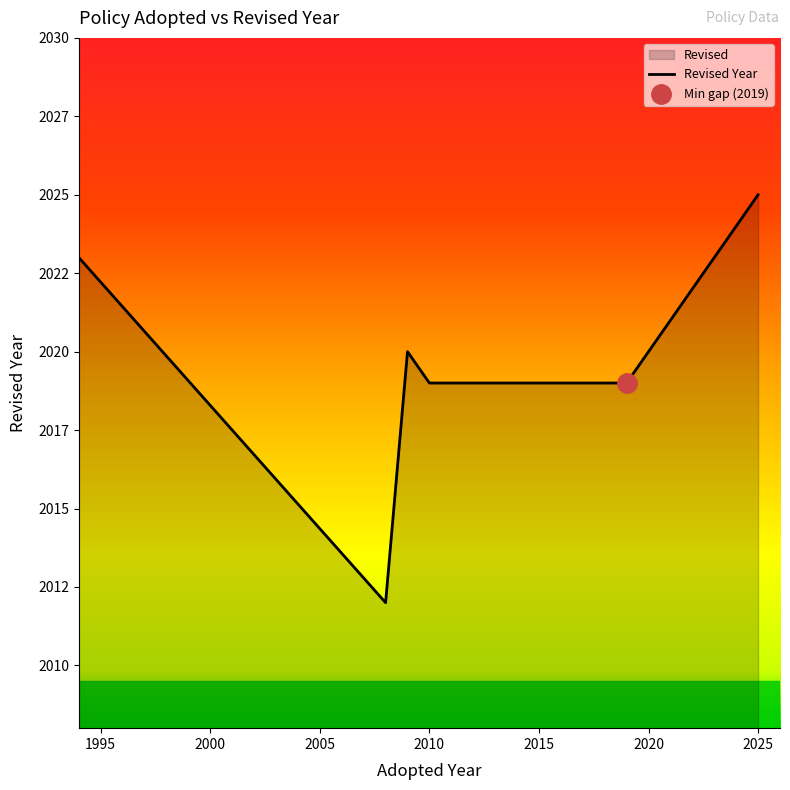

True or false: the data shows 2020 at 2009.

True